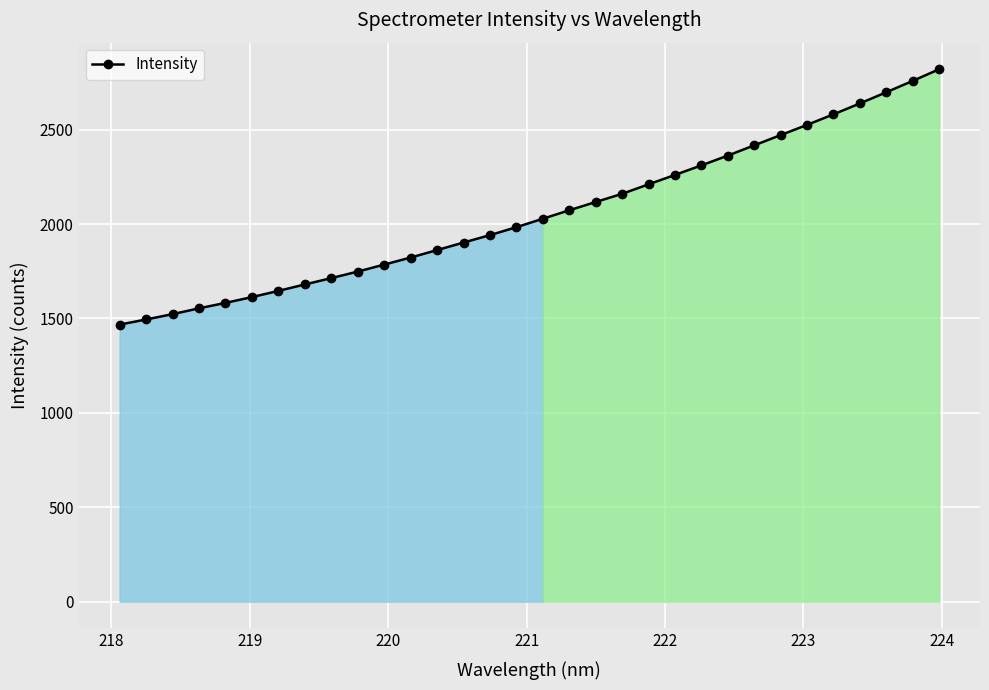

What is the minimum value shown in the chart?

1467.4